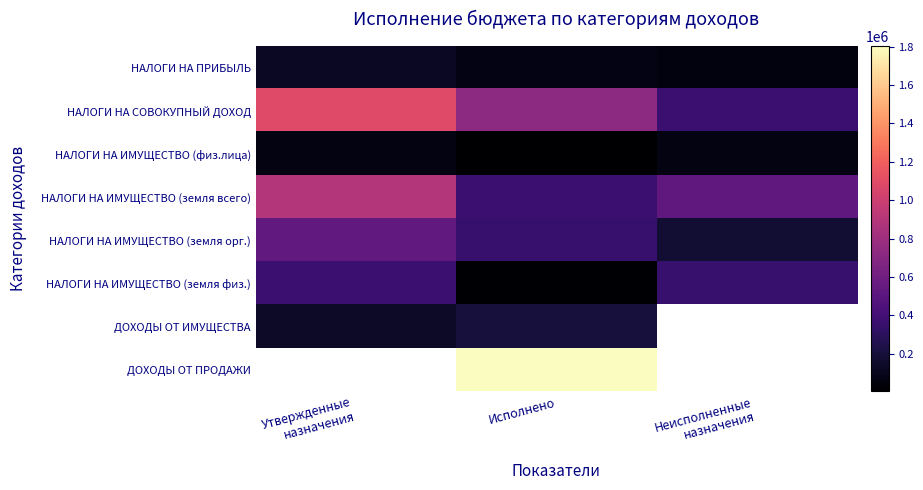

Rank the series at Исполнено from lowest to highest value.

НАЛОГИ НА ИМУЩЕСТВО (физ.лица), НАЛОГИ НА ИМУЩЕСТВО (земля физ.), НАЛОГИ НА ПРИБЫЛЬ, ДОХОДЫ ОТ ИМУЩЕСТВА, НАЛОГИ НА ИМУЩЕСТВО (земля орг.), НАЛОГИ НА ИМУЩЕСТВО (земля всего), НАЛОГИ НА СОВОКУПНЫЙ ДОХОД, ДОХОДЫ ОТ ПРОДАЖИ